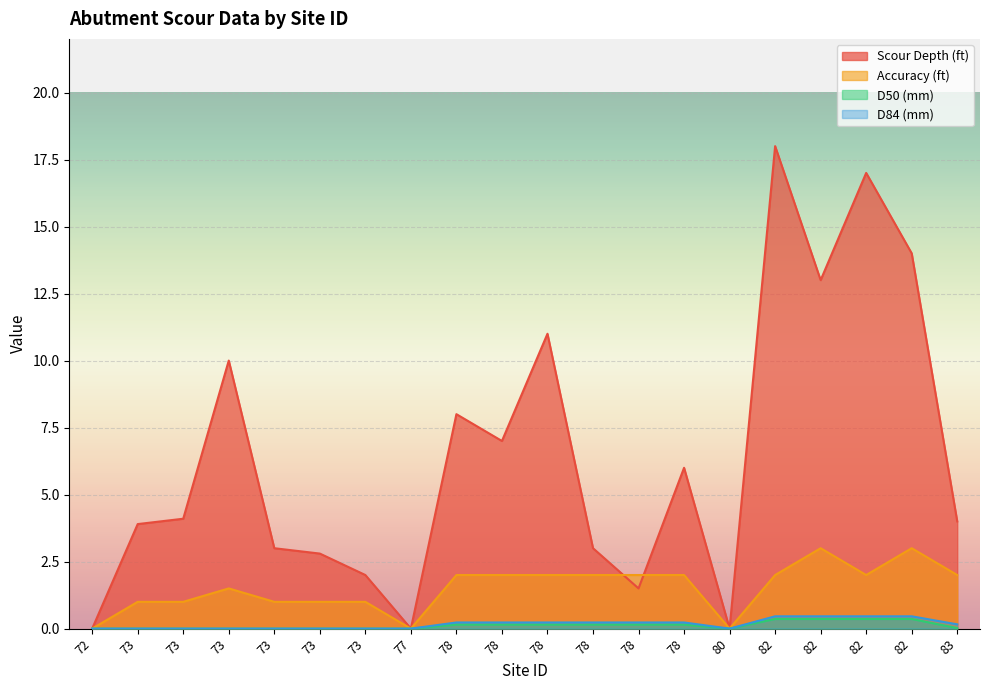

How many positive values does the Scour Depth (ft) series have?

17